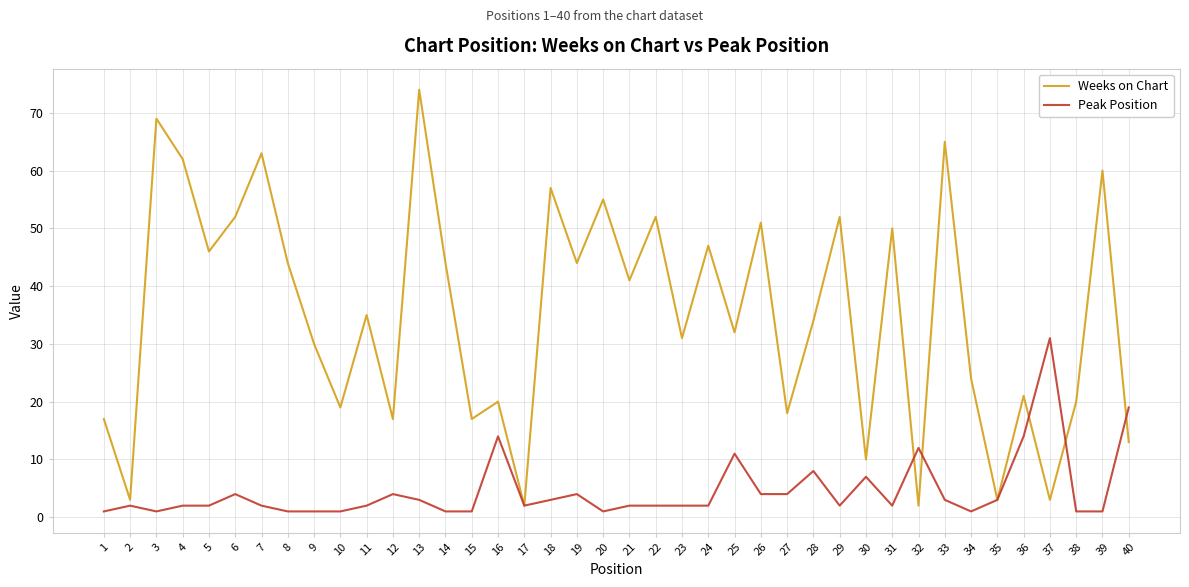

Between 24 and 31, which series saw the biggest shift?

Weeks on Chart